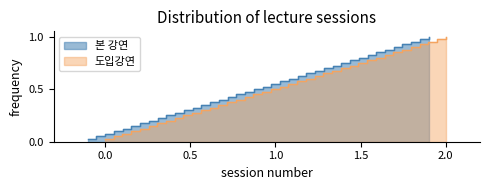

The value of 도입강연 at 5 is 0.1. True or false?

True